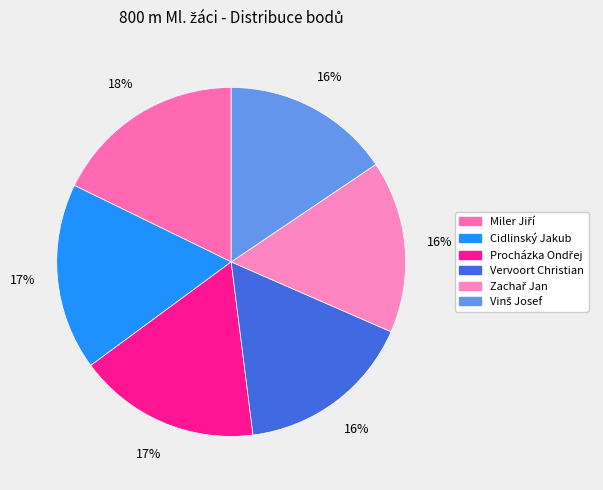

How many slices are in this pie chart?

6